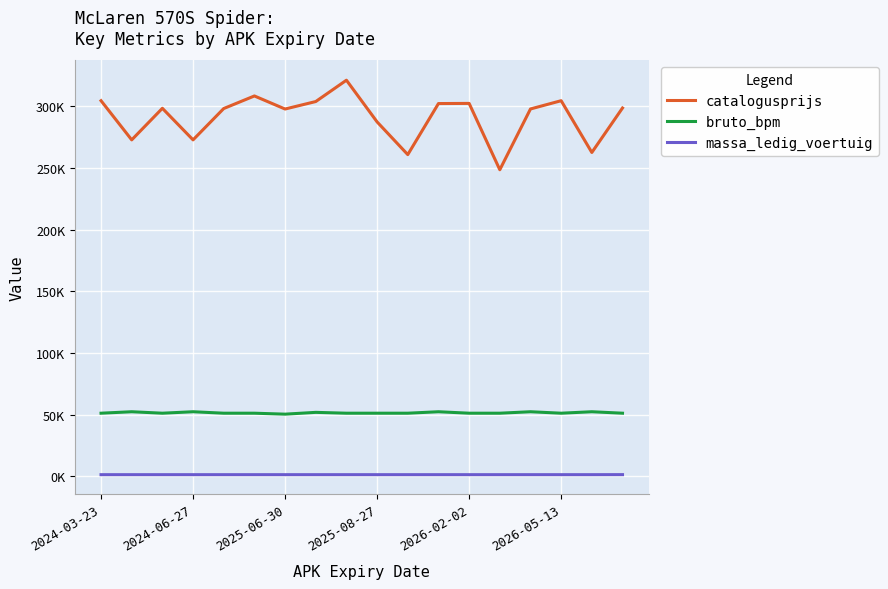

True or false: massa_ledig_voertuig and catalogusprijs cross at least once.

False